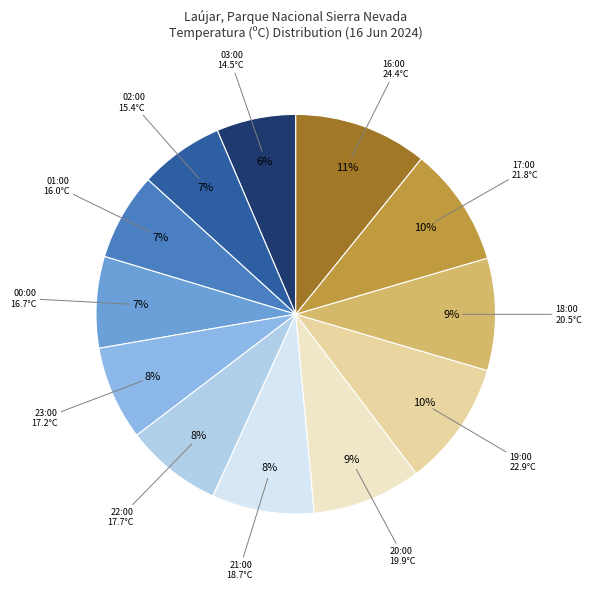

To the nearest percent, what is the average slice percentage?

8%